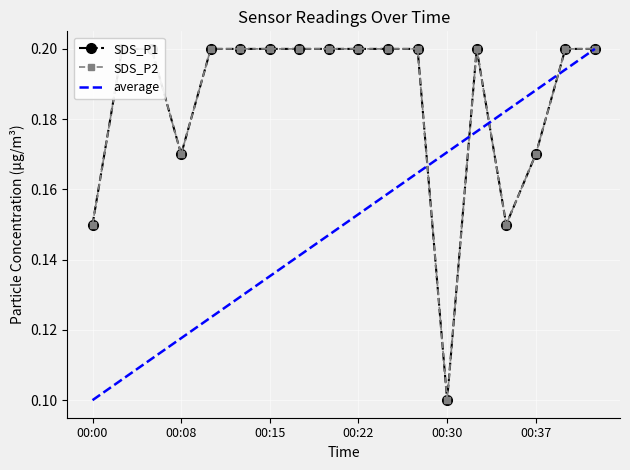

What are all the series names shown in the legend?

SDS_P1, SDS_P2, average